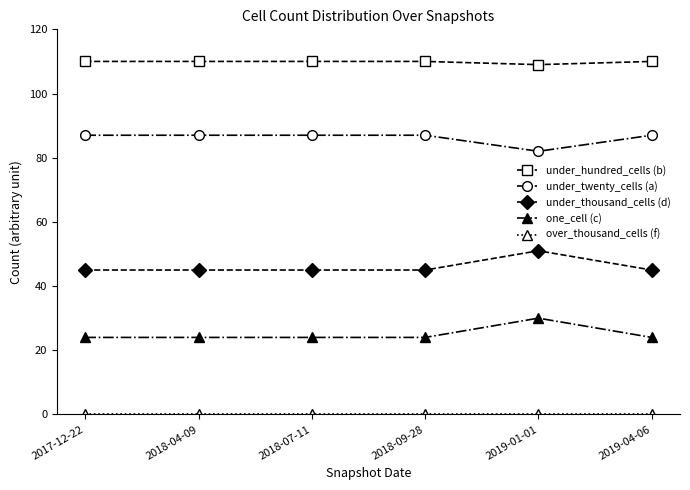

True or false: under_twenty_cells (a) and under_thousand_cells (d) intersect in this chart.

False